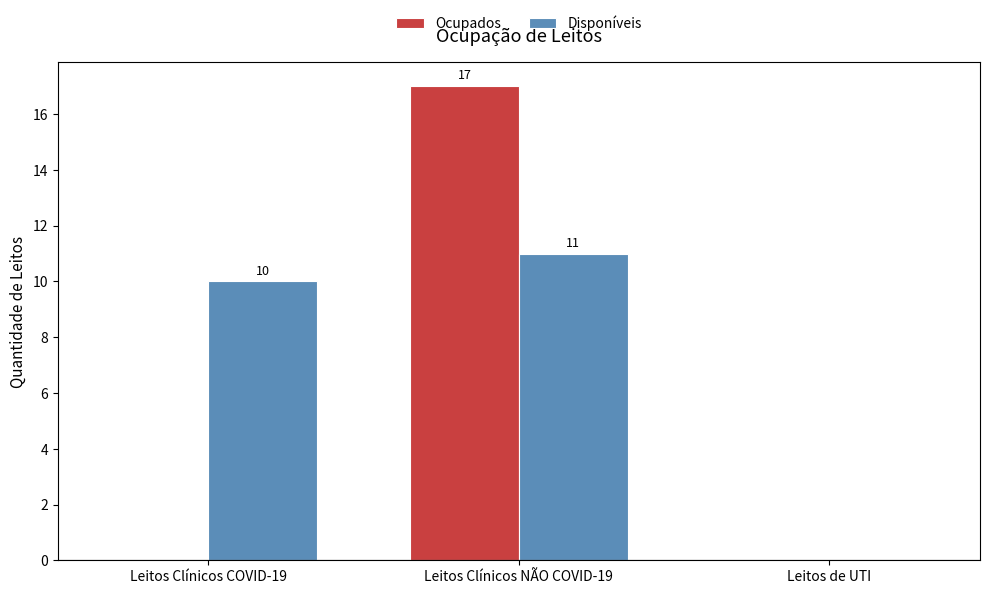

What is the spread (max minus min) of values at Leitos Clínicos COVID-19?

10